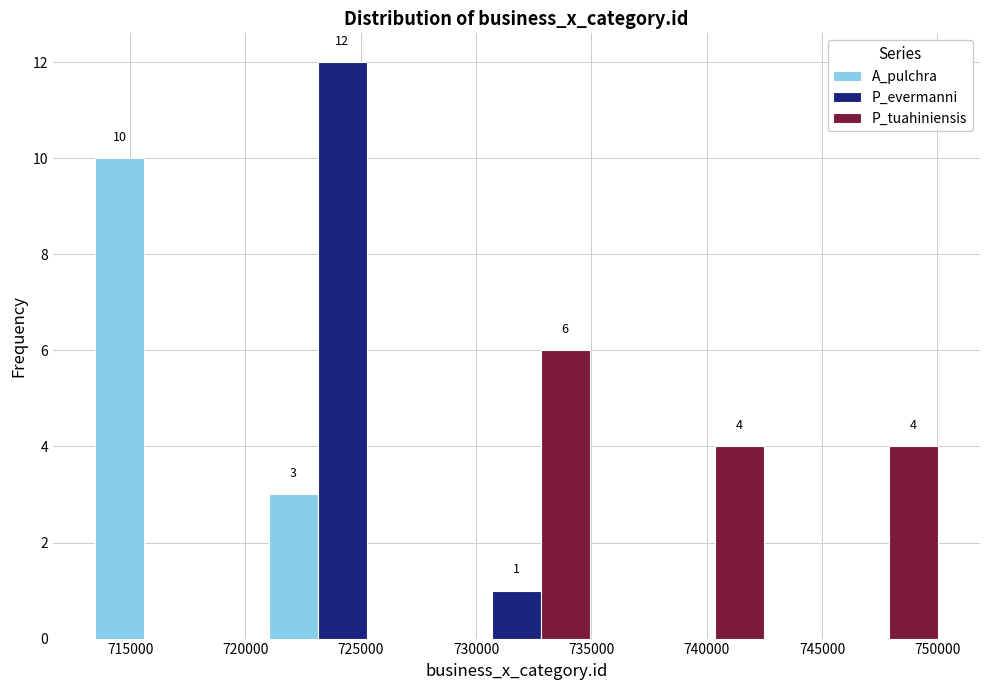

In the P_evermanni series, which range on the x-axis has the tallest bar?

720500 to 728000